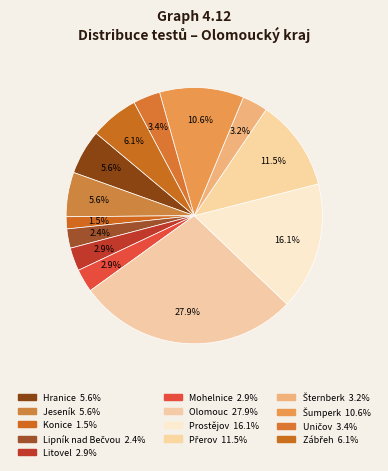

What percentage is the Šumperk slice, to the nearest percent?

11%